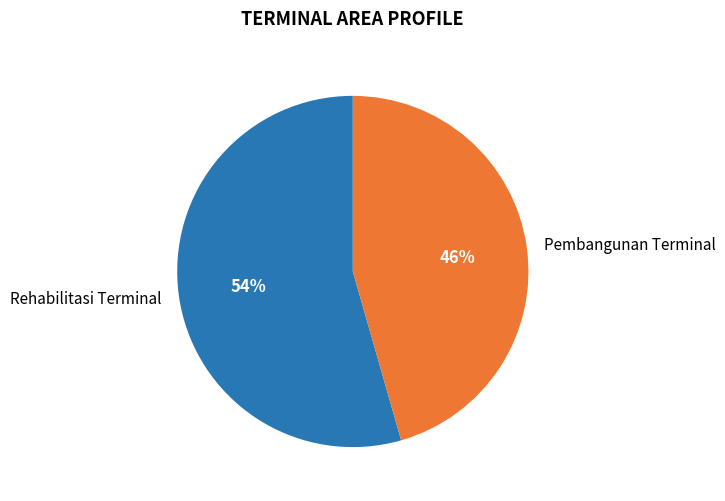

How many slices are in this pie chart?

2